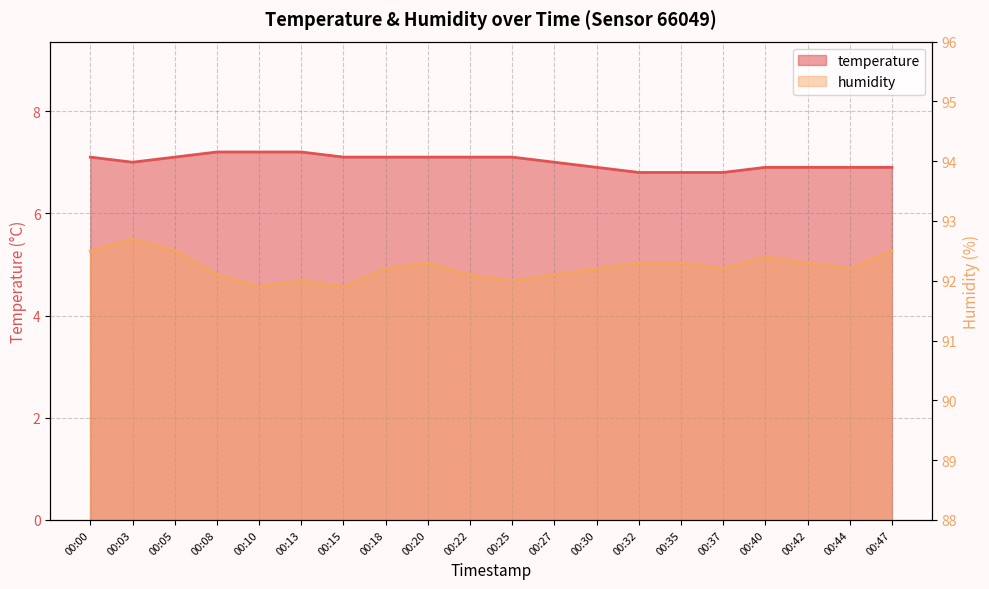

What is the difference between the maximum and minimum values in the temperature series?

0.4